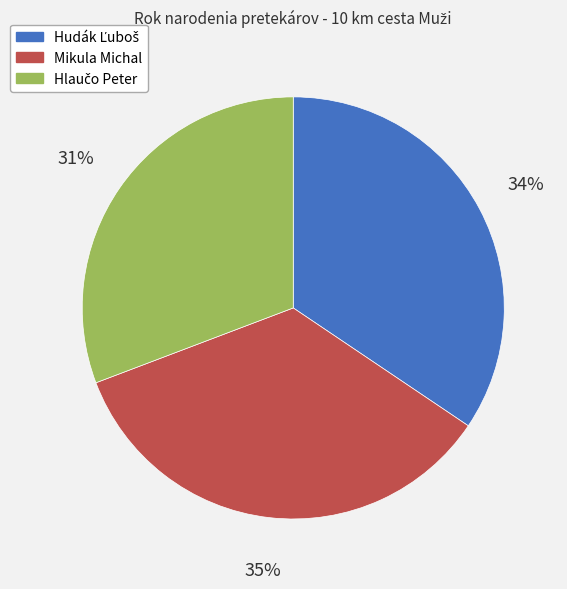

Does Mikula Michal represent more than half of the total?

No